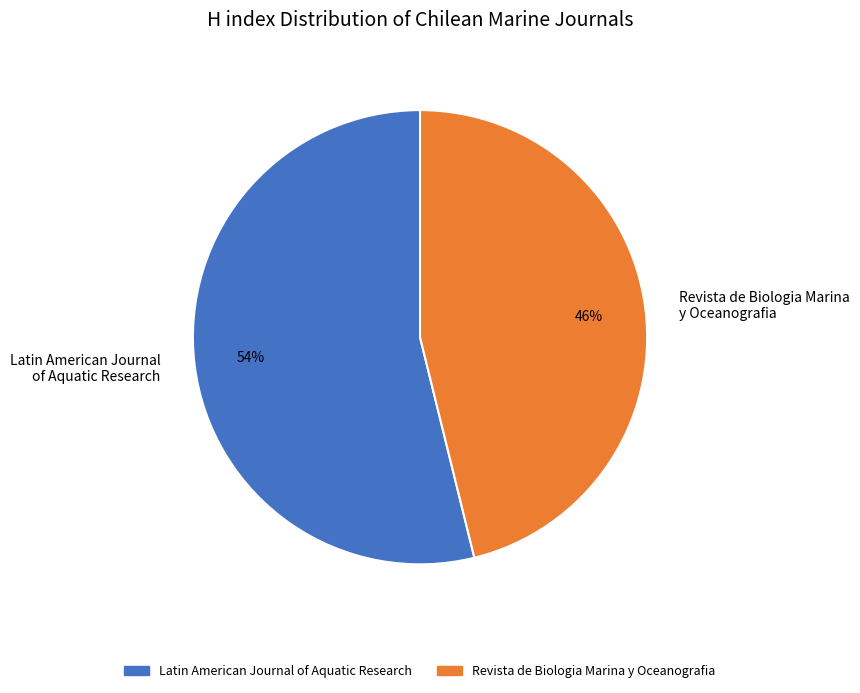

Which slice represents more than half of the pie?

Latin American Journal of Aquatic Research